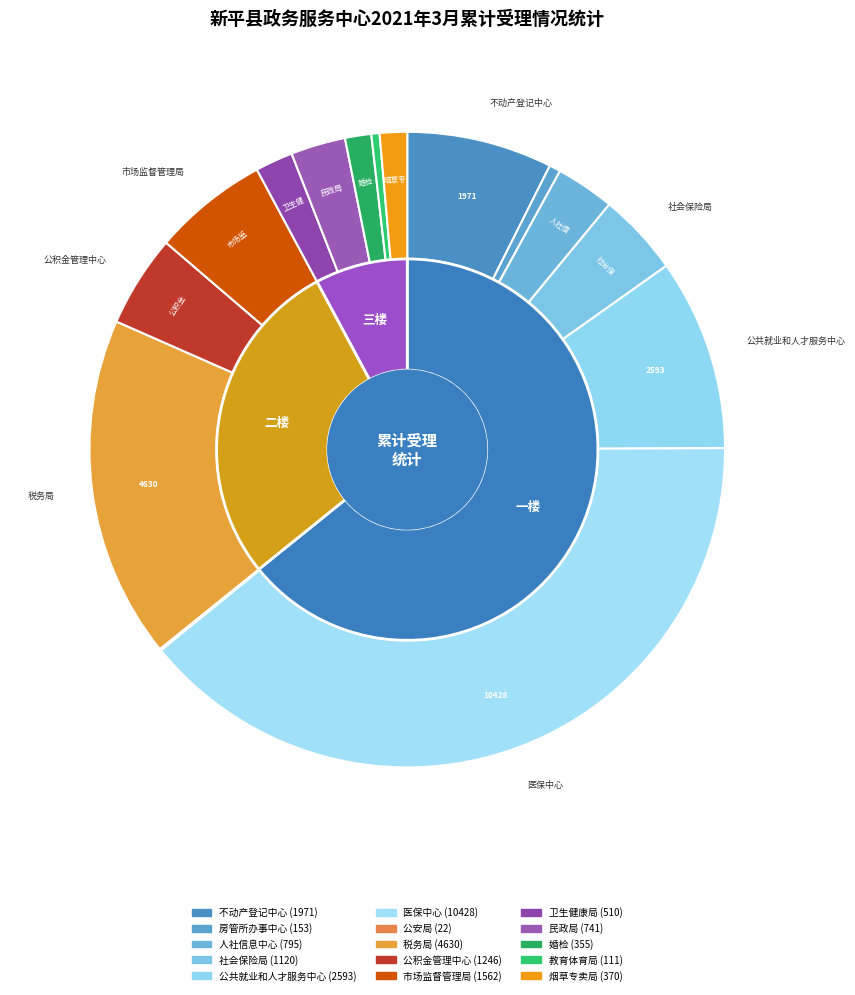

What percentage do 医保中心 and 人社信息中心 together represent?

42.2%